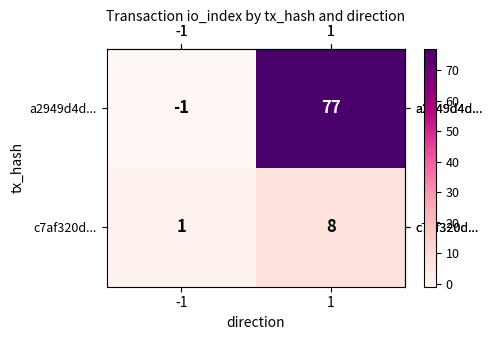

What is the greatest value displayed?

77